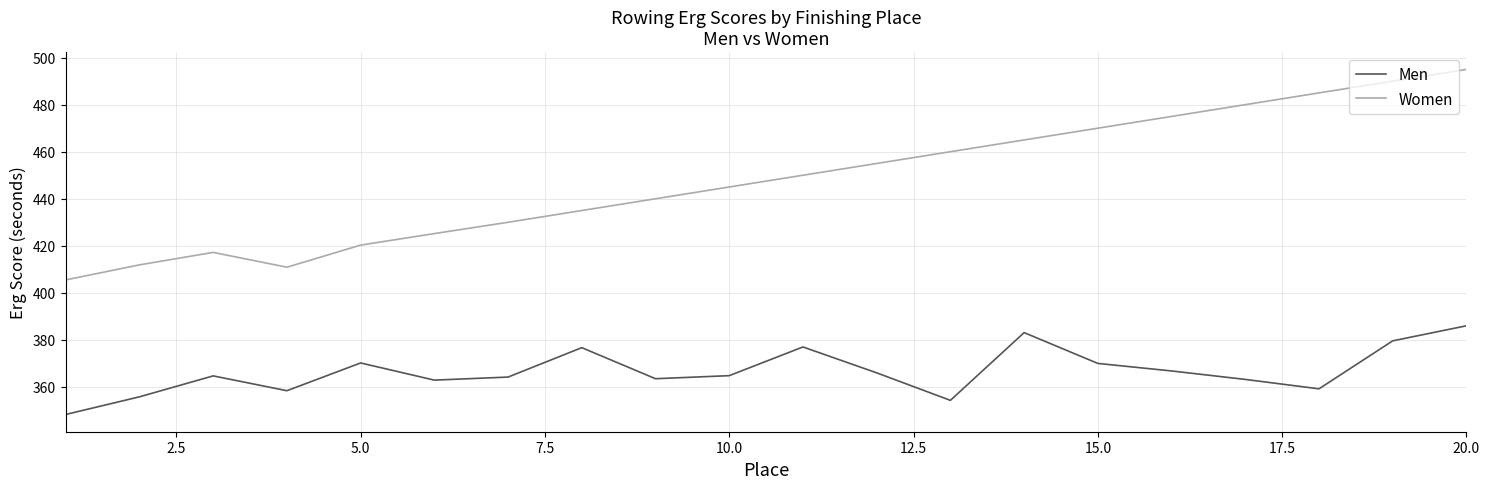

How many lines are shown in the chart?

2